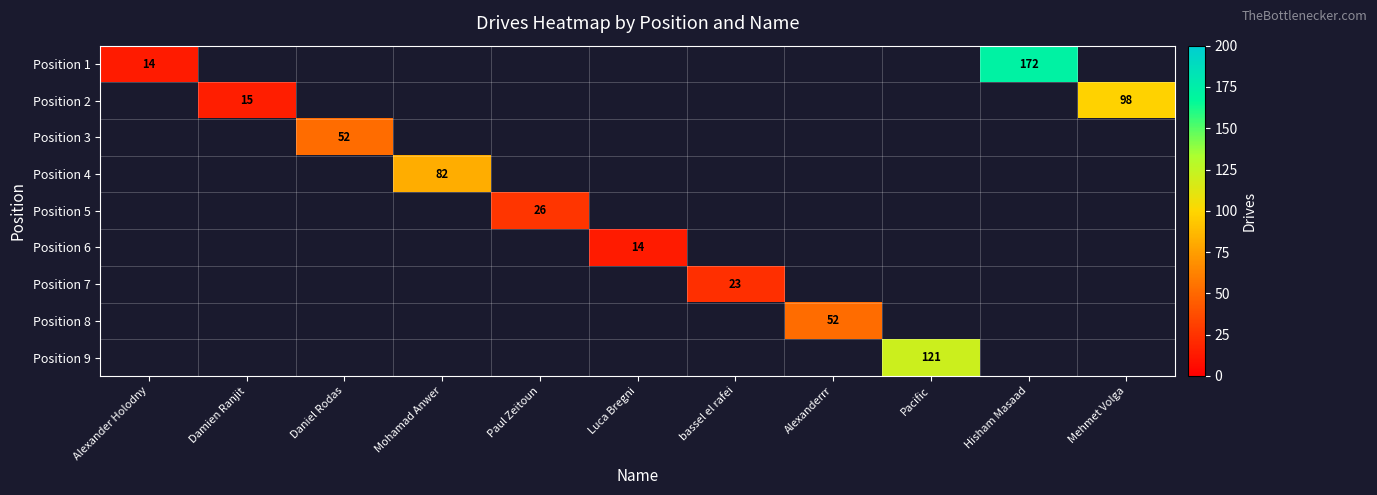

What is the minimum value shown in the chart?

14.0